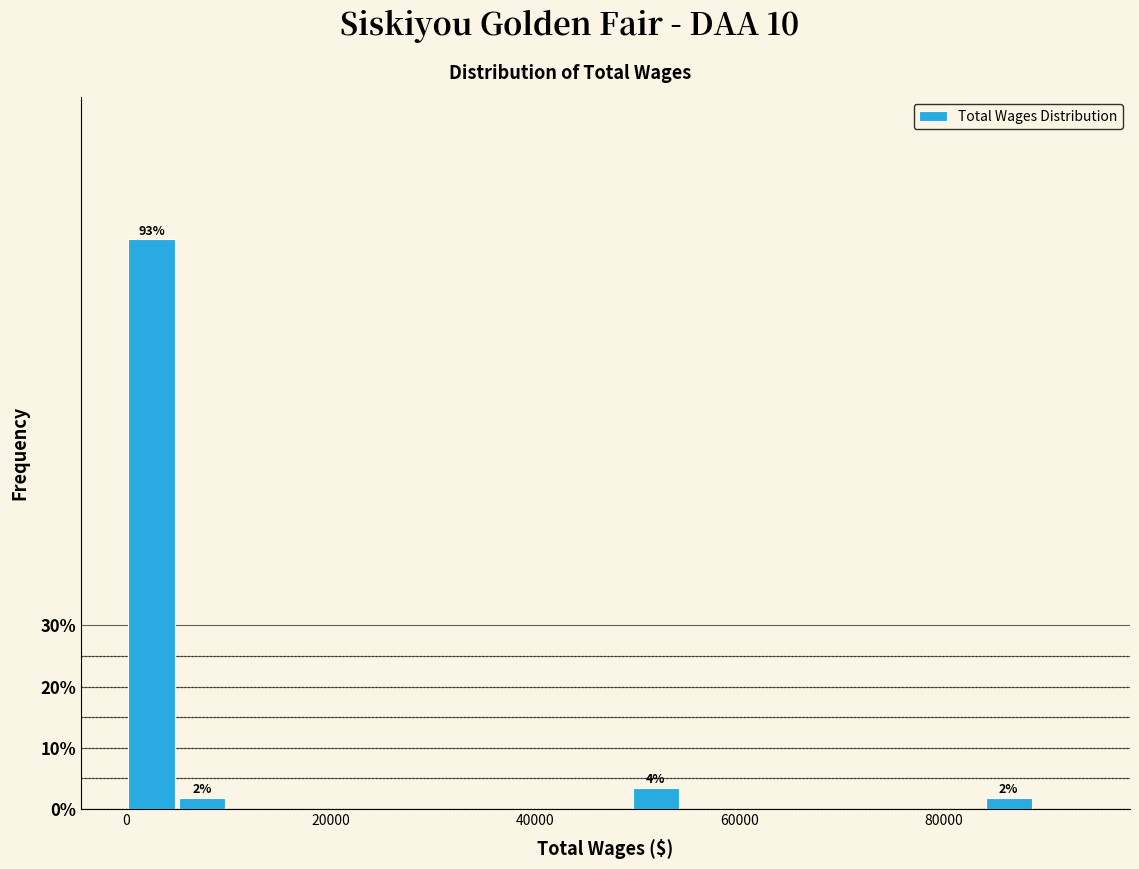

Around what value on the x-axis is the tallest bar? Give the approximate position of its centre, as read against the axis.

2000